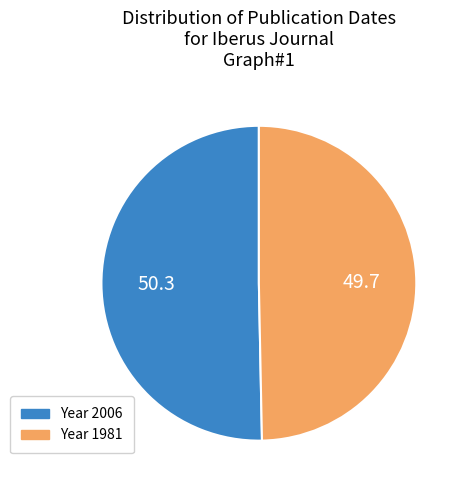

Is there a majority slice in this chart?

Yes